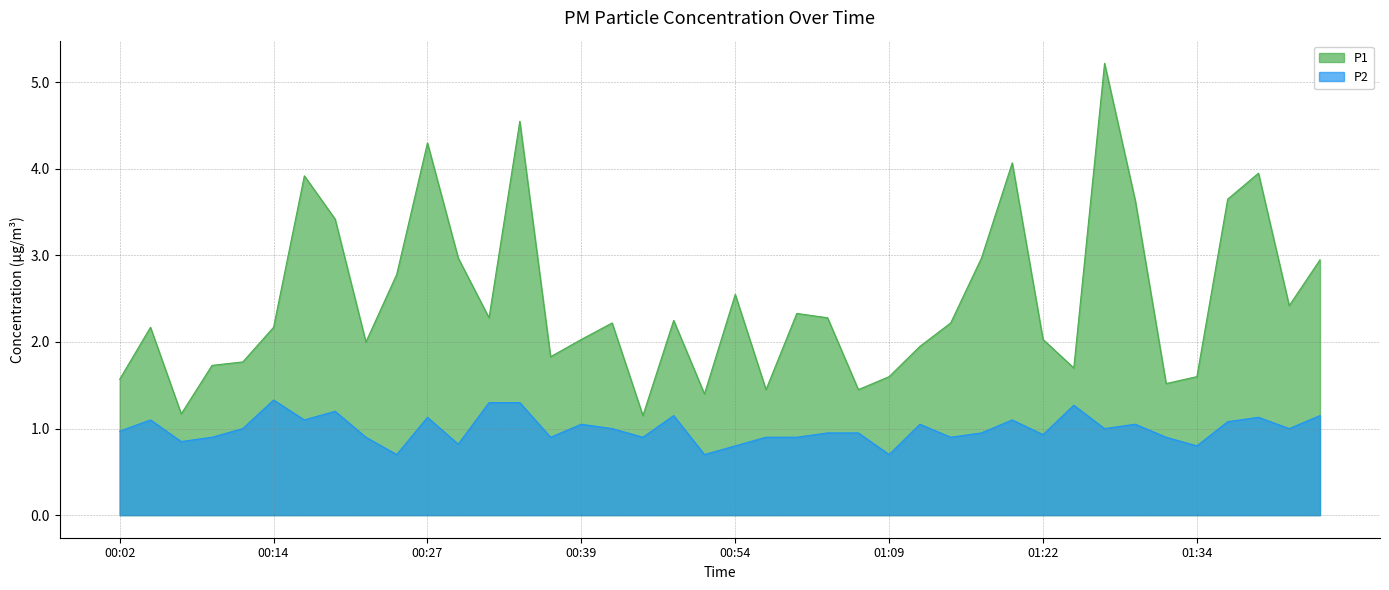

Which label corresponds to the largest value in the chart?

01:27